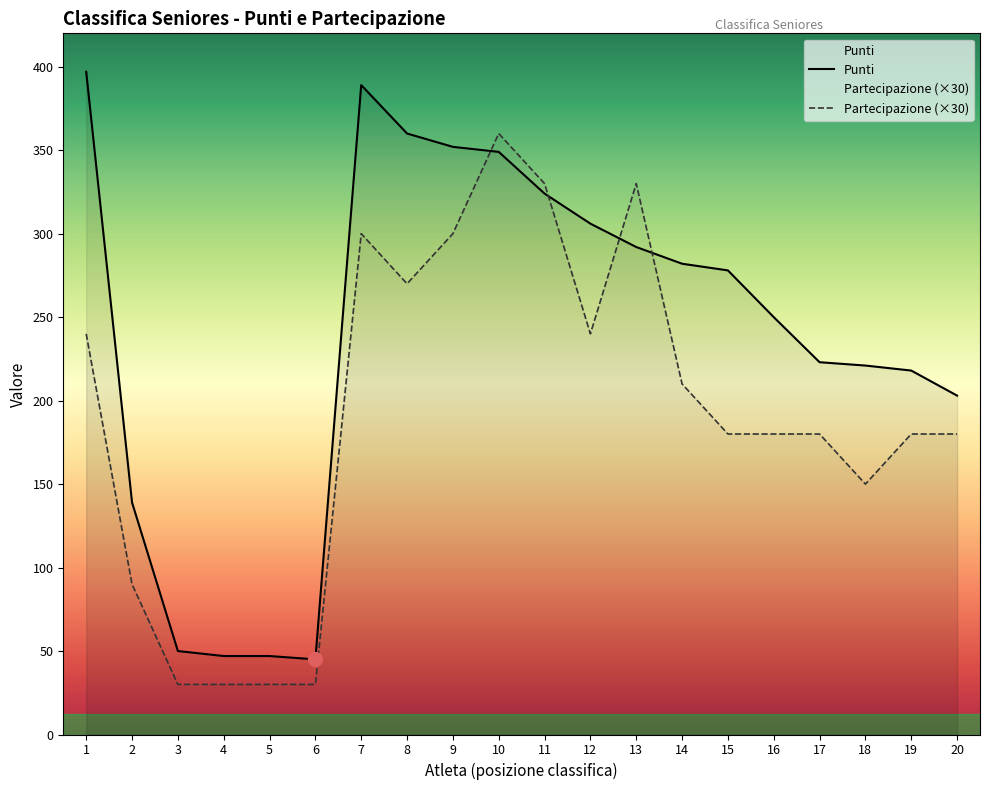

Which series has the widest spread of values?

Punti